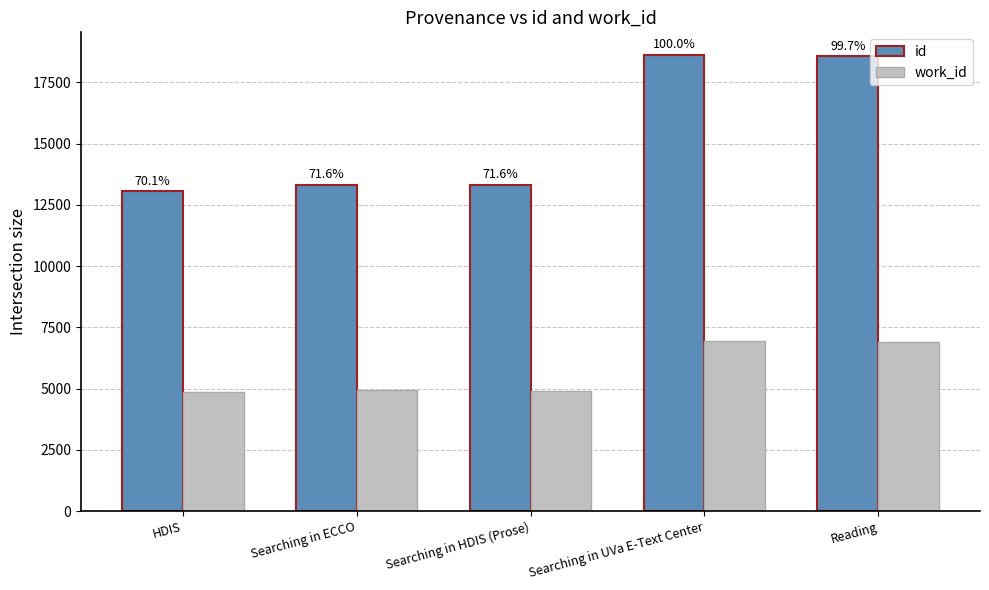

Is it true that work_id equals 4160 at Searching in UVa E-Text Center?

False